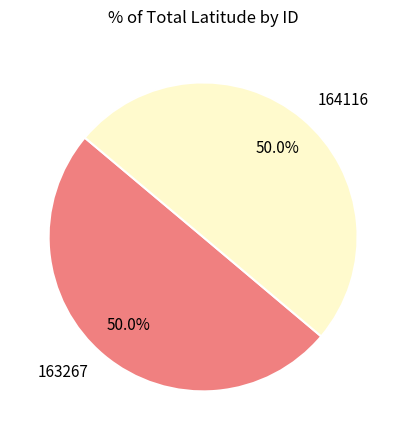

Approximately how many times larger is the value at 164116 compared to 163267?

1.0